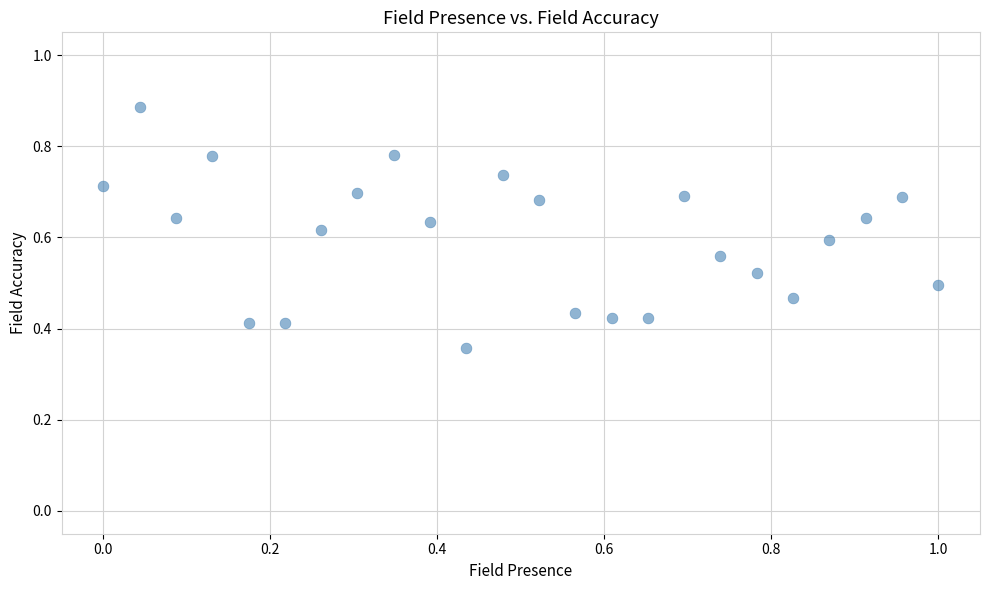

What is the range of X values (max minus min)?

1.0